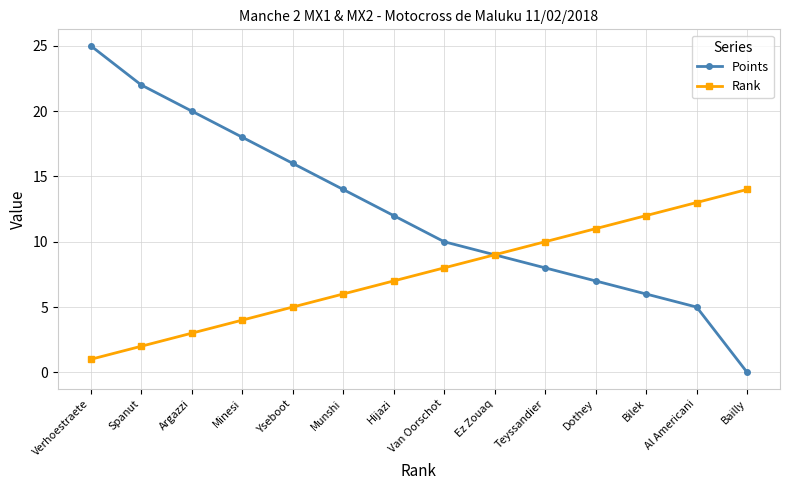

How many values in the Rank series are below 8?

7